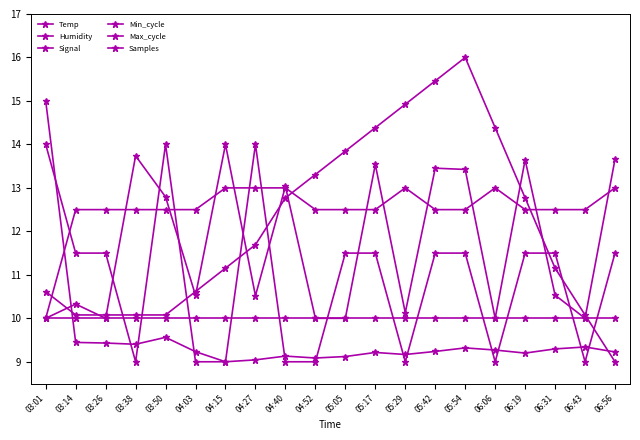

How many lines are shown in the chart?

6